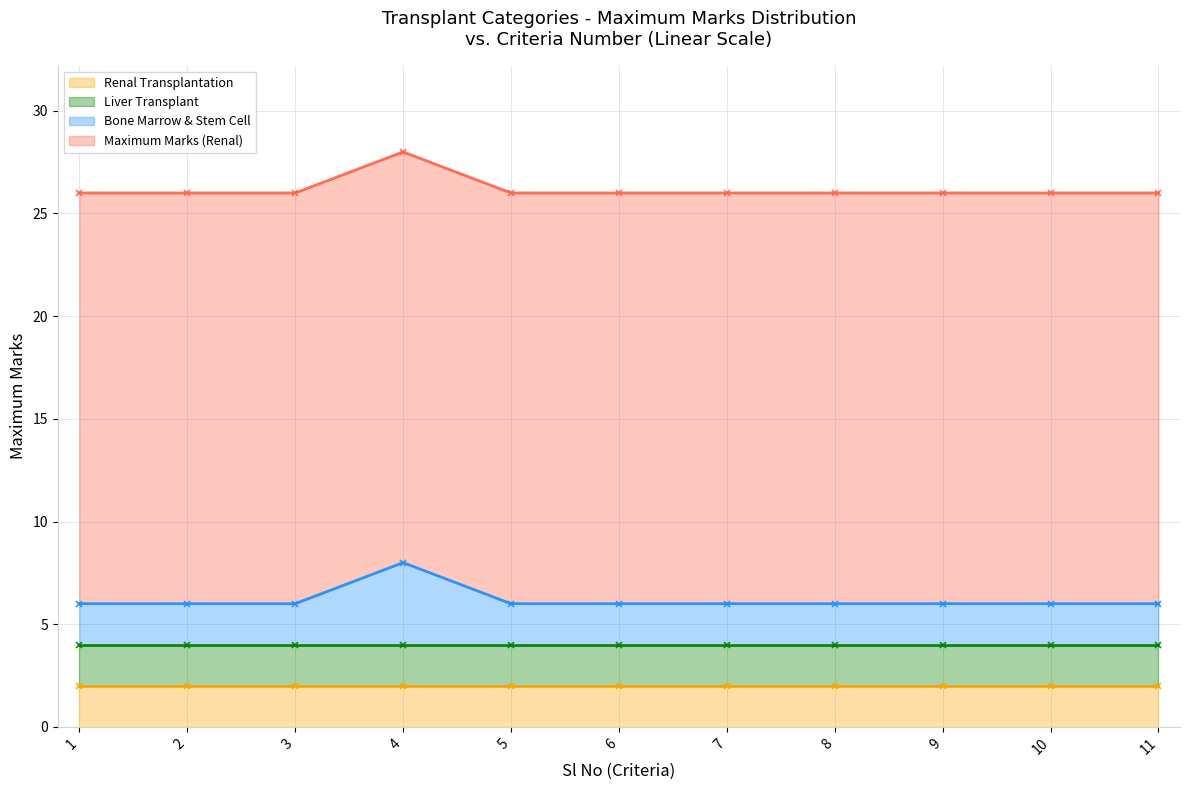

Reading left to right, transcribe all the data shown in this chart.

Renal Transplantation: 2	2	2	2	2	2	2	2	2	2	2
Liver Transplant: 2	2	2	2	2	2	2	2	2	2	2
Bone Marrow & Stem Cell: 2	2	2	4	2	2	2	2	2	2	2
Maximum Marks (Renal): 20	20	20	20	20	20	20	20	20	20	20